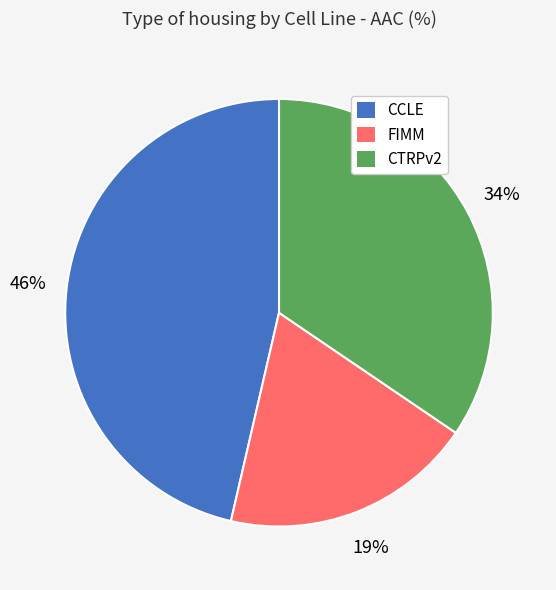

Is it true that CCLE is 39% of the pie?

False